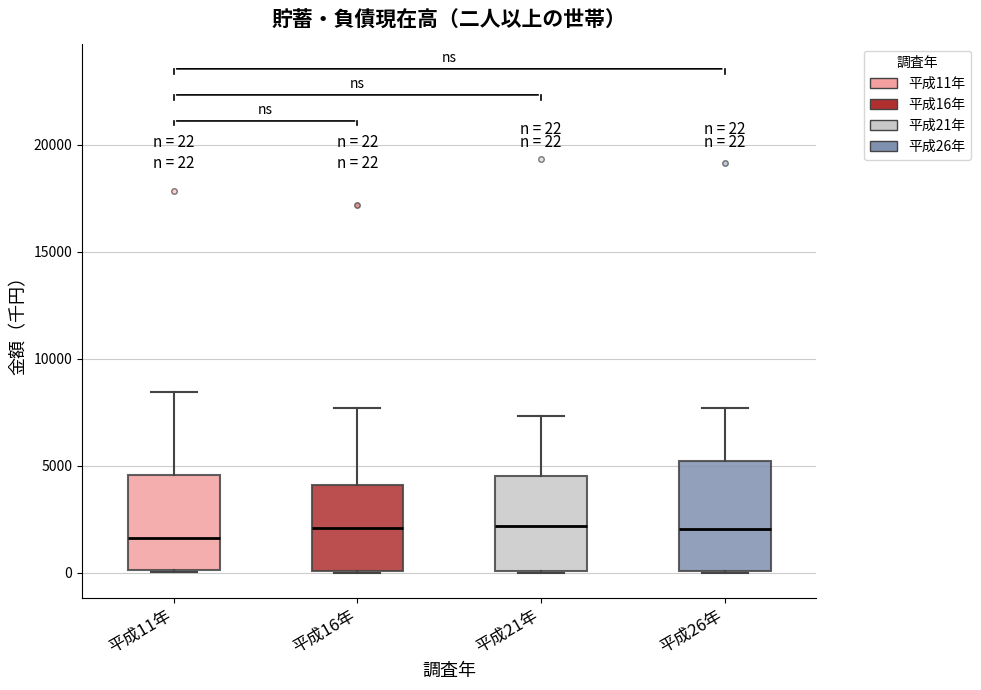

Which box is the tallest, from its lower edge to its upper edge?

平成26年